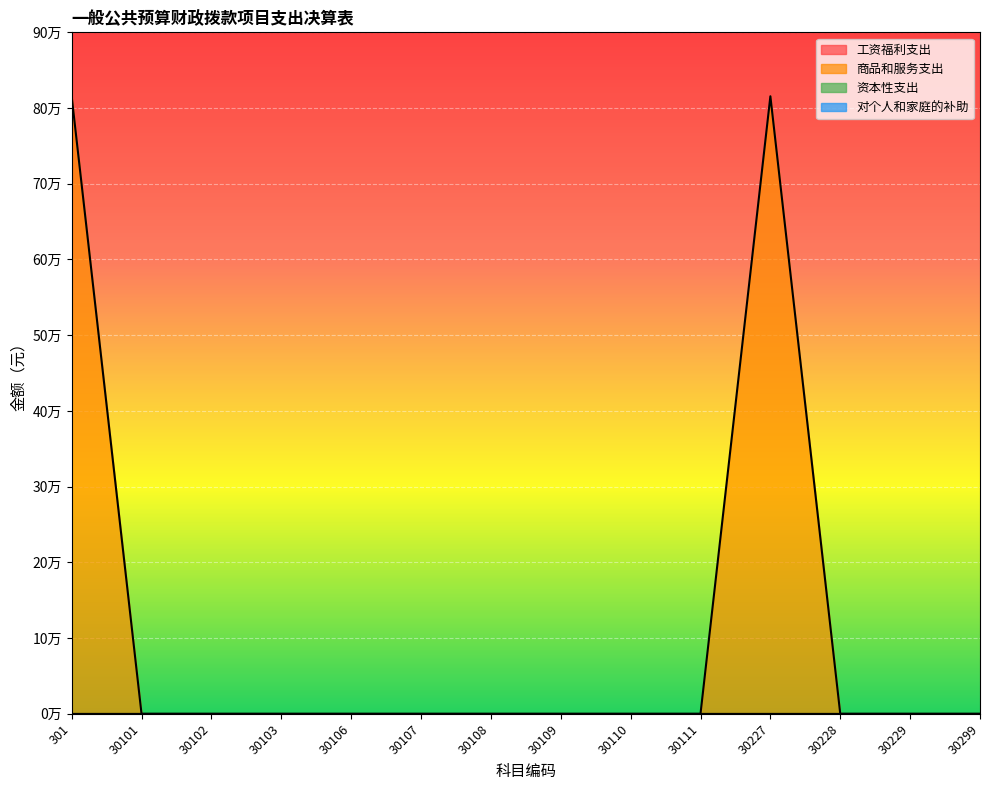

True or false: 商品和服务支出 and 对个人和家庭的补助 cross at least once.

False